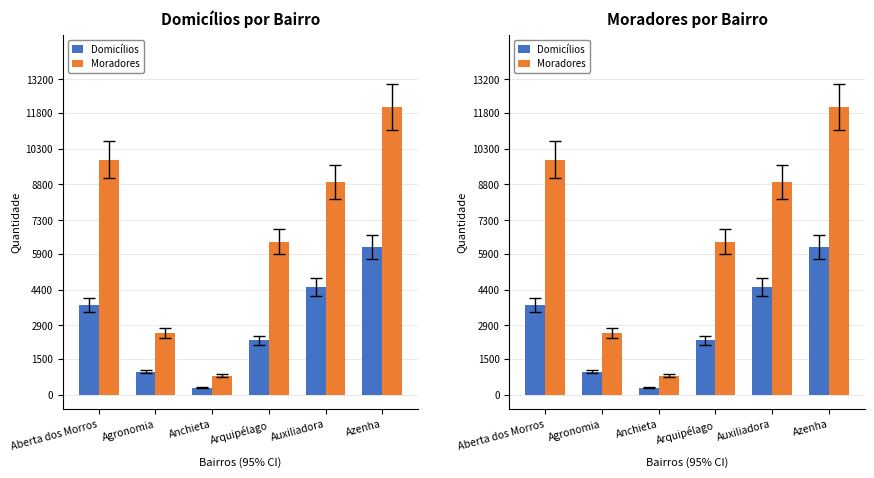

Where is Domicílios nearest to the value 3232?

Aberta dos Morros